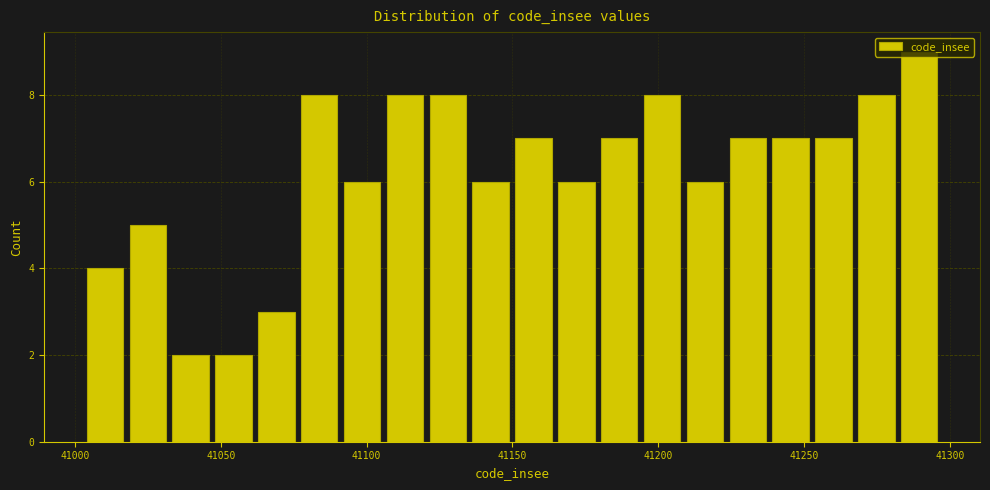

Read against the x-axis, roughly where is the centre of the tallest bar?

41290